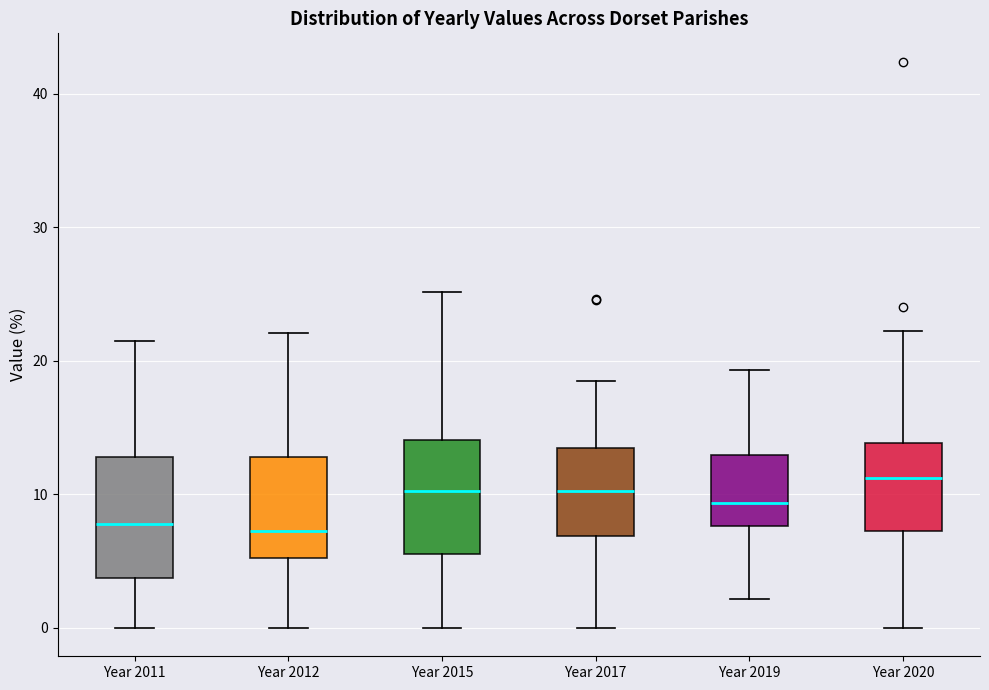

Reading left to right, transcribe this box plot: for each box, give where its median line is, the range the box spans, and where its two whiskers end, as read against the y-axis. The values are not printed on the chart, so give them approximately, as read against the axis.

Year 2011: median 8, box 4 to 13, whiskers 0 to 22
Year 2012: median 7, box 5 to 13, whiskers 0 to 22
Year 2015: median 10, box 6 to 14, whiskers 0 to 25
Year 2017: median 10, box 7 to 13, whiskers 0 to 18
Year 2019: median 9, box 8 to 13, whiskers 2 to 19
Year 2020: median 11, box 7 to 14, whiskers 0 to 22